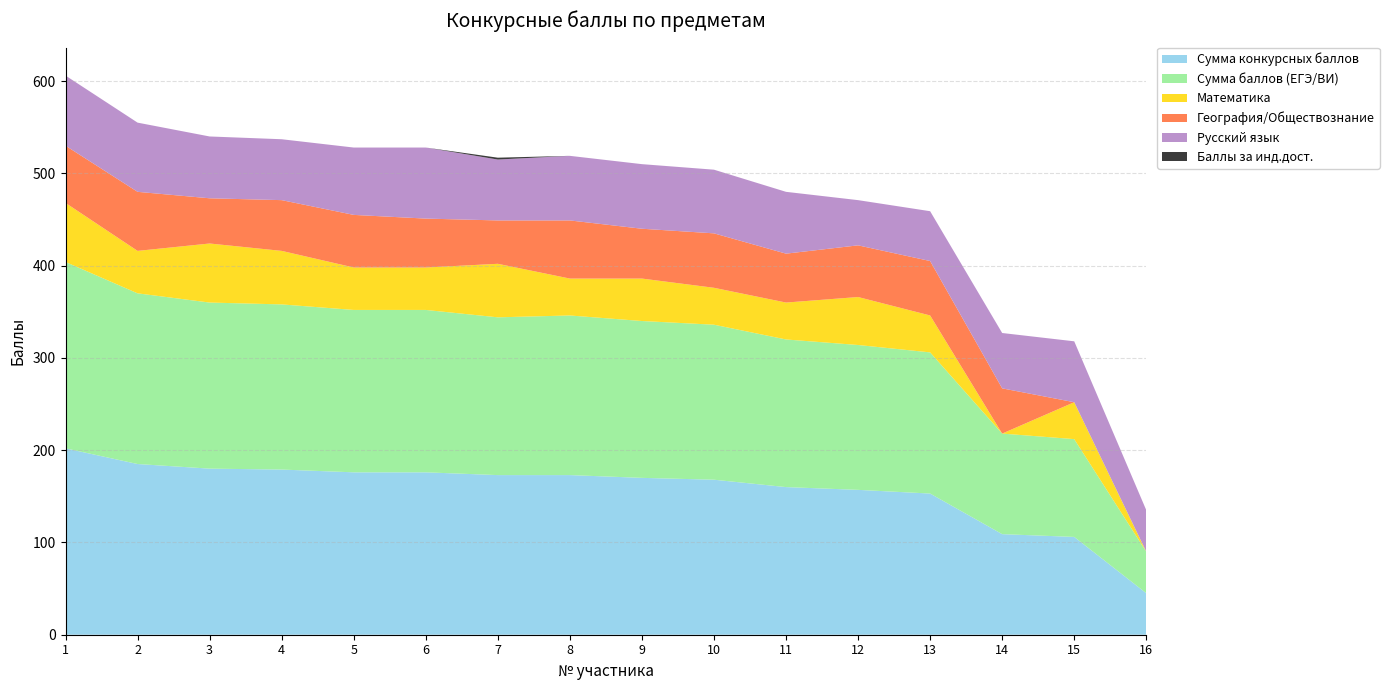

Reading left to right, list all the values displayed in this chart.

Сумма конкурсных баллов: 1=202	2=185	3=180	4=179	5=176	6=176	7=173	8=173	9=170	10=168	11=160	12=157	13=153	14=109	15=106	16=45
Сумма баллов (ЕГЭ/ВИ): 1=202	2=185	3=180	4=179	5=176	6=176	7=171	8=173	9=170	10=168	11=160	12=157	13=153	14=109	15=106	16=45
Математика: 1=64	2=46	3=64	4=58	5=46	6=46	7=58	8=40	9=46	10=40	11=40	12=52	13=40	14=0	15=40	16=0
География/Обществознание: 1=62	2=64	3=49	4=55	5=57	6=53	7=47	8=63	9=54	10=59	11=53	12=56	13=59	14=49	15=0	16=0
Русский язык: 1=76	2=75	3=67	4=66	5=73	6=77	7=66	8=70	9=70	10=69	11=67	12=49	13=54	14=60	15=66	16=45
Баллы за инд.дост.: 1=0	2=0	3=0	4=0	5=0	6=0	7=2	8=0	9=0	10=0	11=0	12=0	13=0	14=0	15=0	16=0